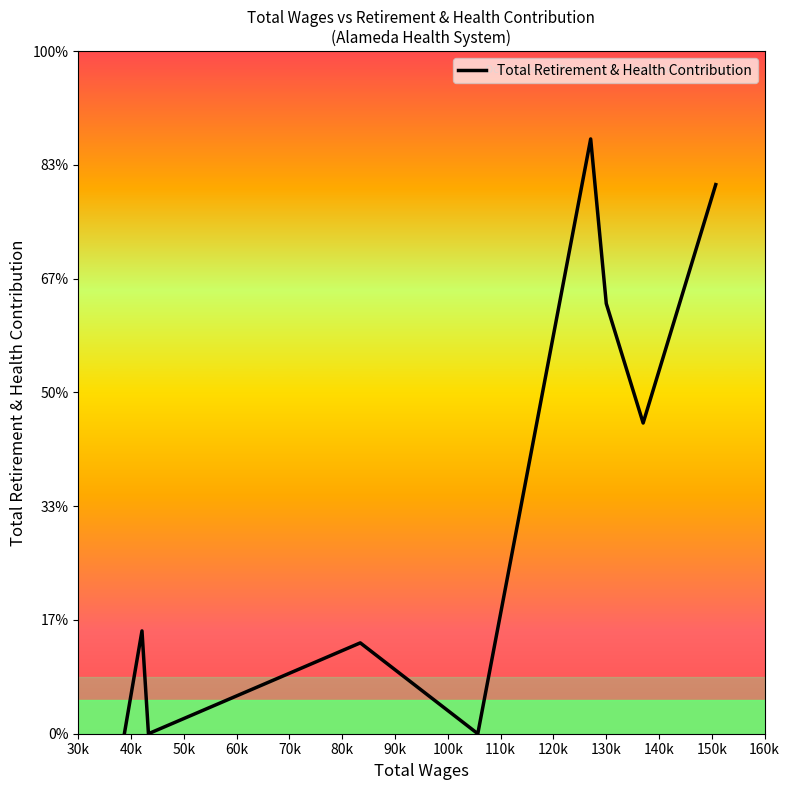

Is this an area chart (filled region under the line)?

No